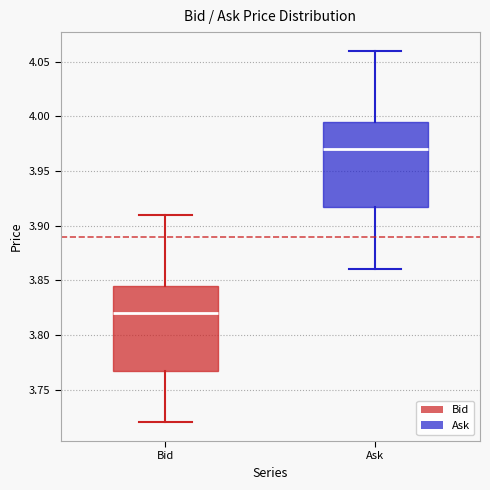

Reading left to right, read every box against the y-axis: the position of its median line, the range the box covers, and the ends of its whiskers. The values are not printed on the chart, so give them approximately, as read against the axis.

Bid: median 3.820, box 3.770 to 3.845, whiskers 3.720 to 3.910
Ask: median 3.970, box 3.920 to 3.995, whiskers 3.860 to 4.060